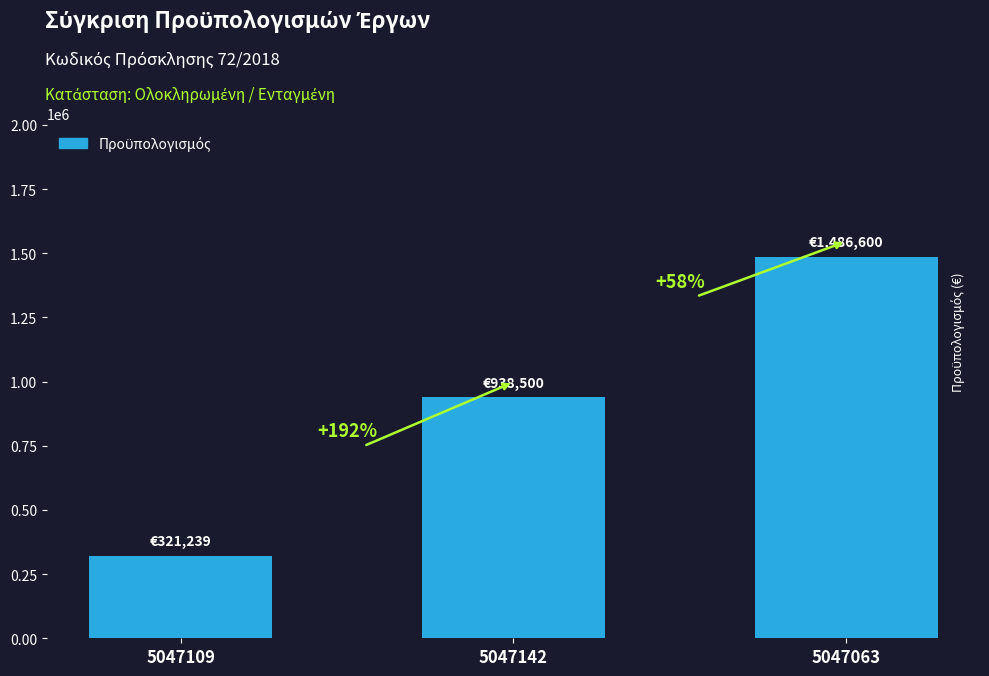

What is the smallest value displayed?

321239.5